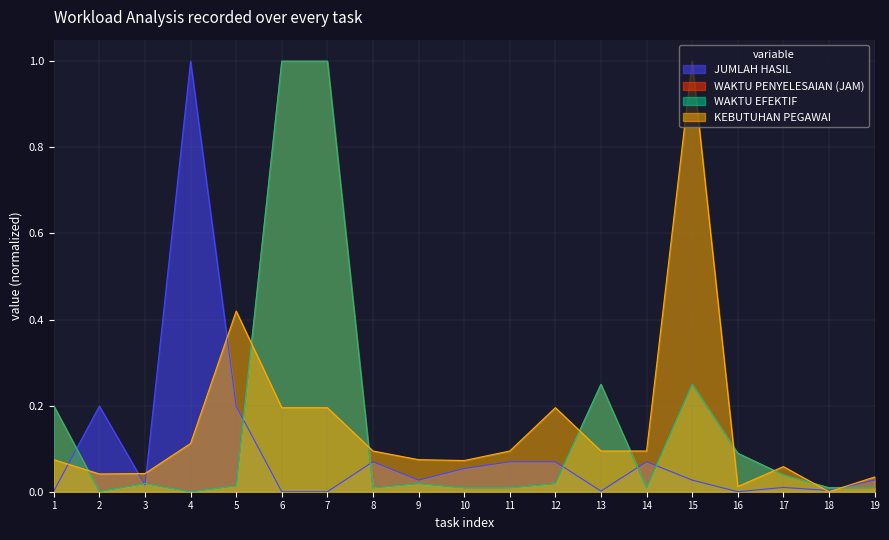

How many times do JUMLAH HASIL and WAKTU PENYELESAIAN (JAM) cross each other?

9